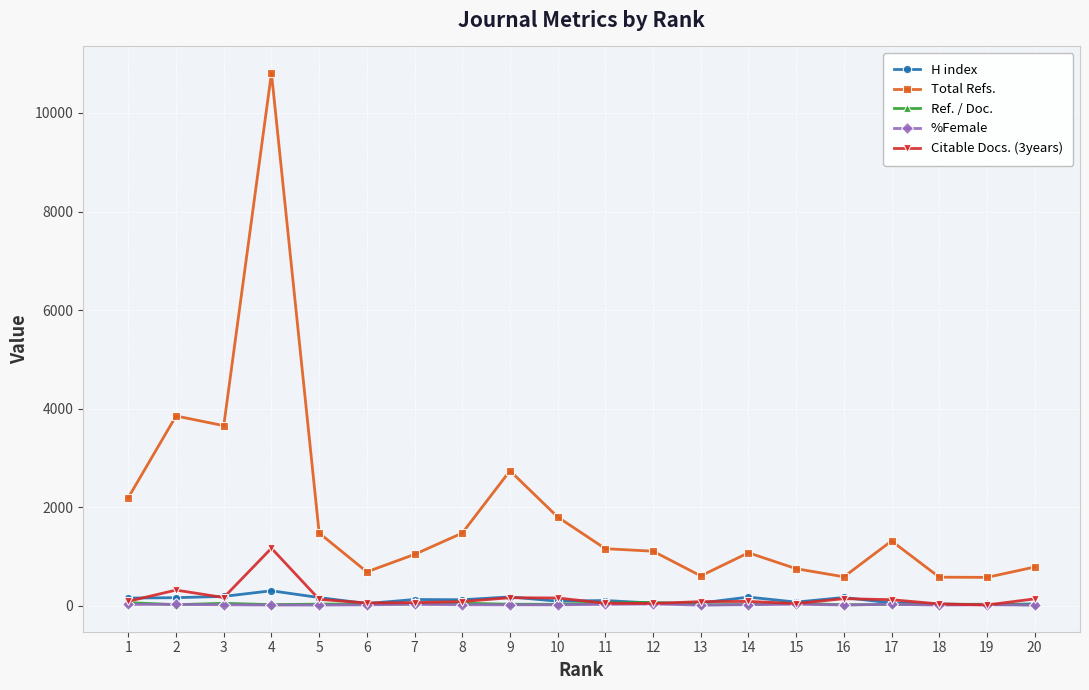

Which series has the largest range (max minus min)?

Total Refs.